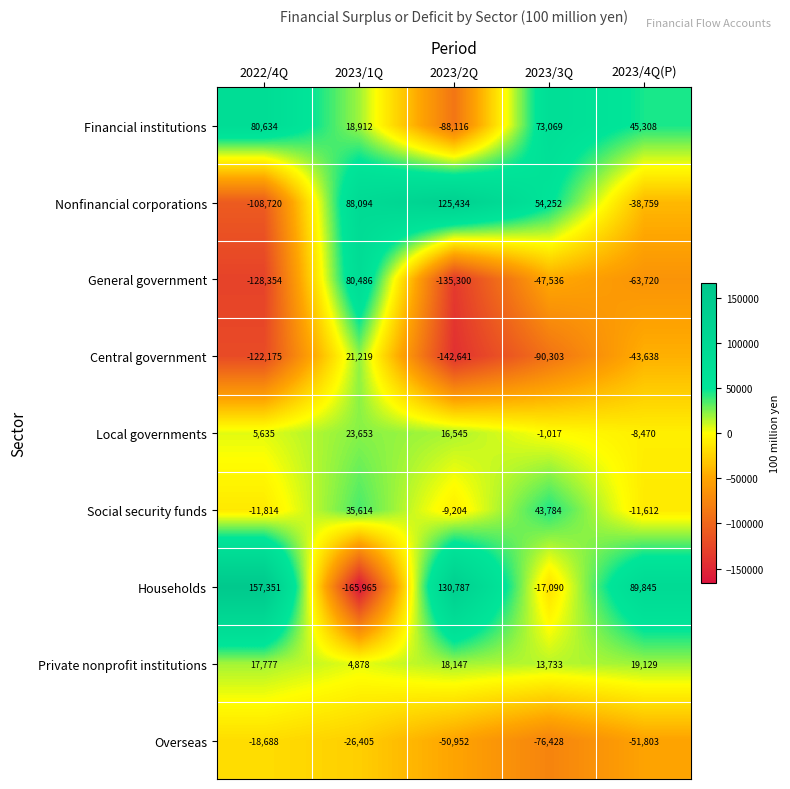

Which series has the largest total across all categories?

Households